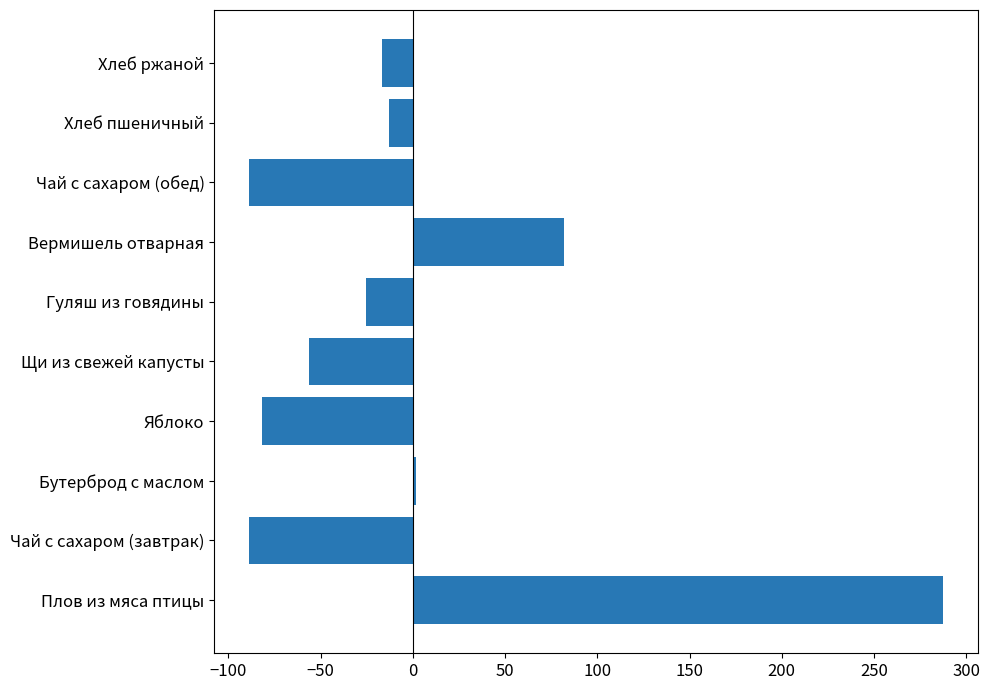

What is the greatest value displayed?

287.5